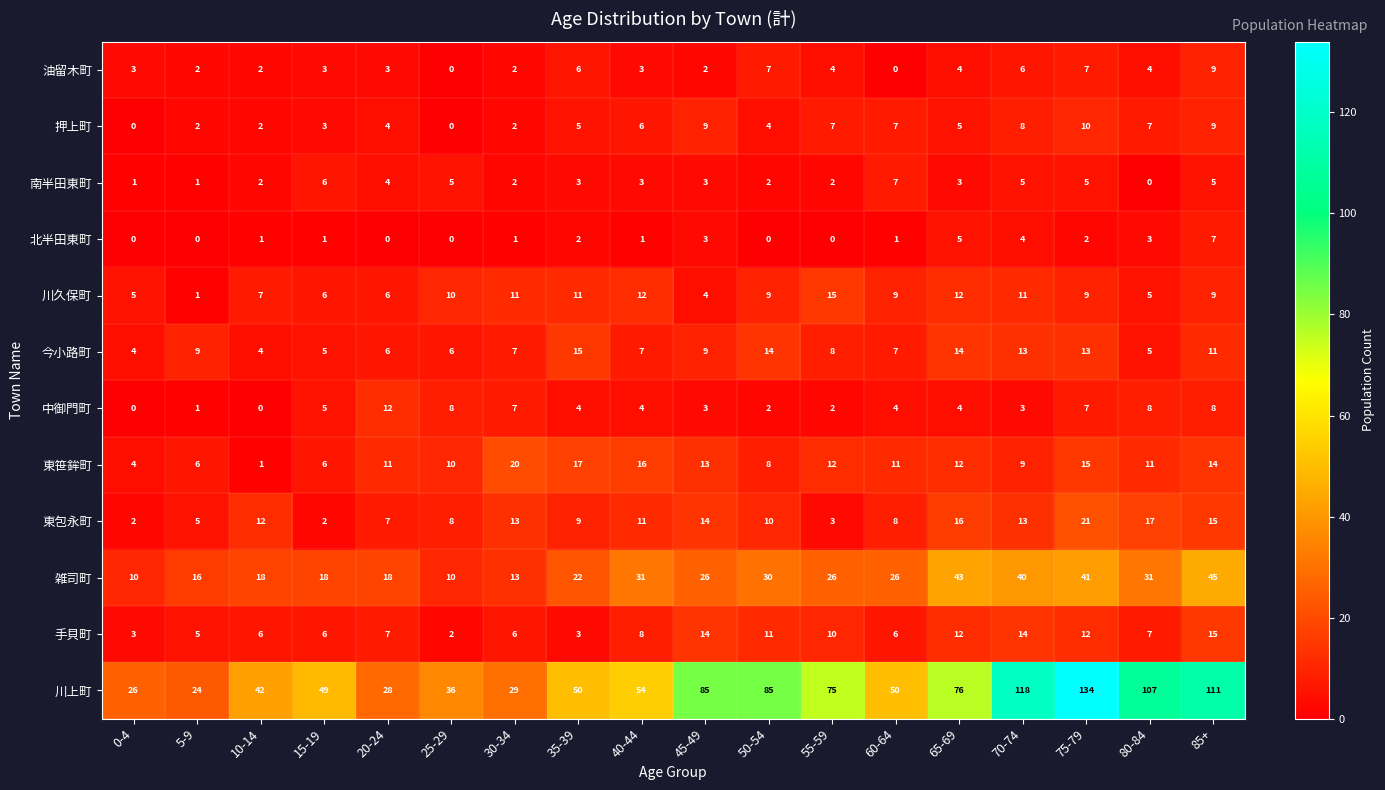

The value of 油留木町 at 15-19 is 5. True or false?

False